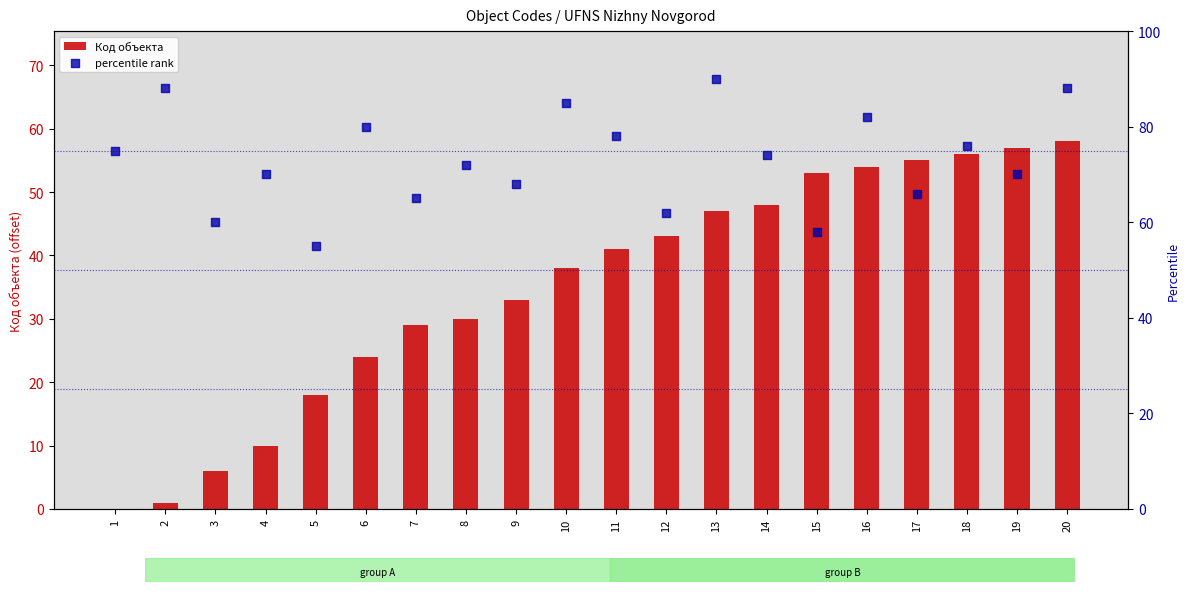

Which series reaches the minimum Y coordinate?

Код объекта